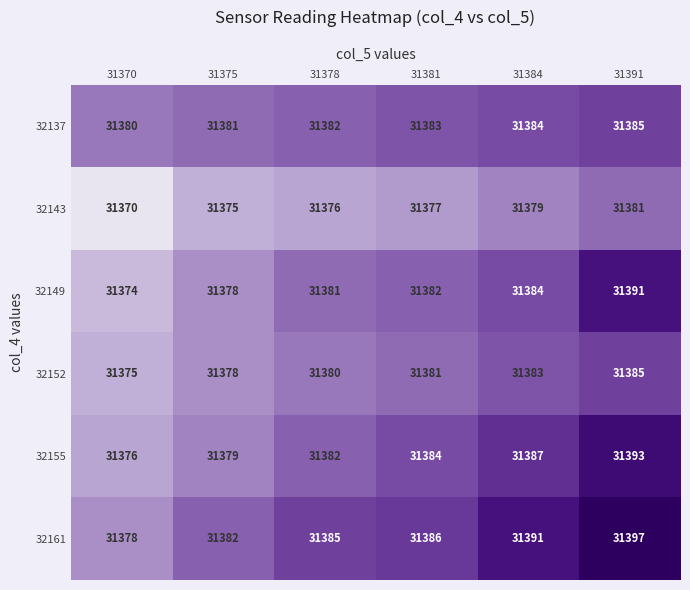

At which category does the chart reach its minimum across all series?

31370